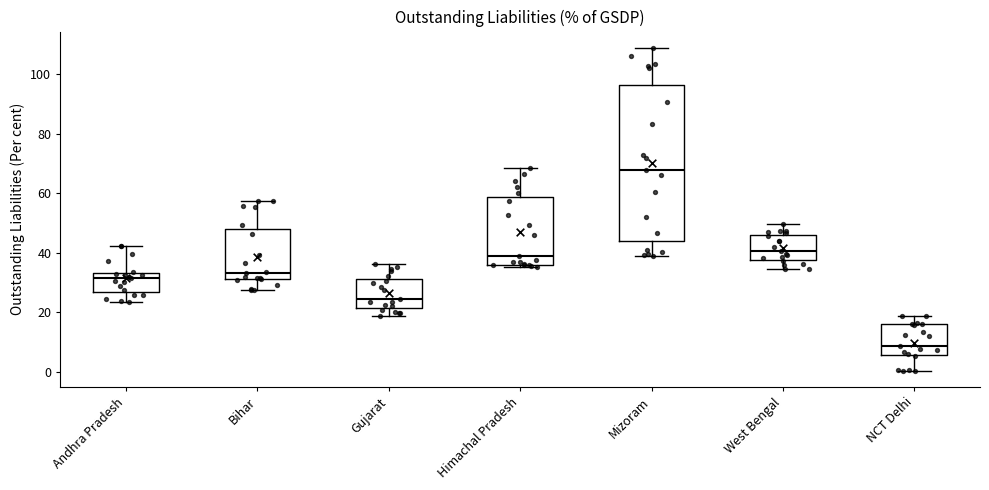

Where does the upper whisker of the box for NCT Delhi end on the y-axis? The values are not printed on the chart, so give them approximately, as read against the axis.

18